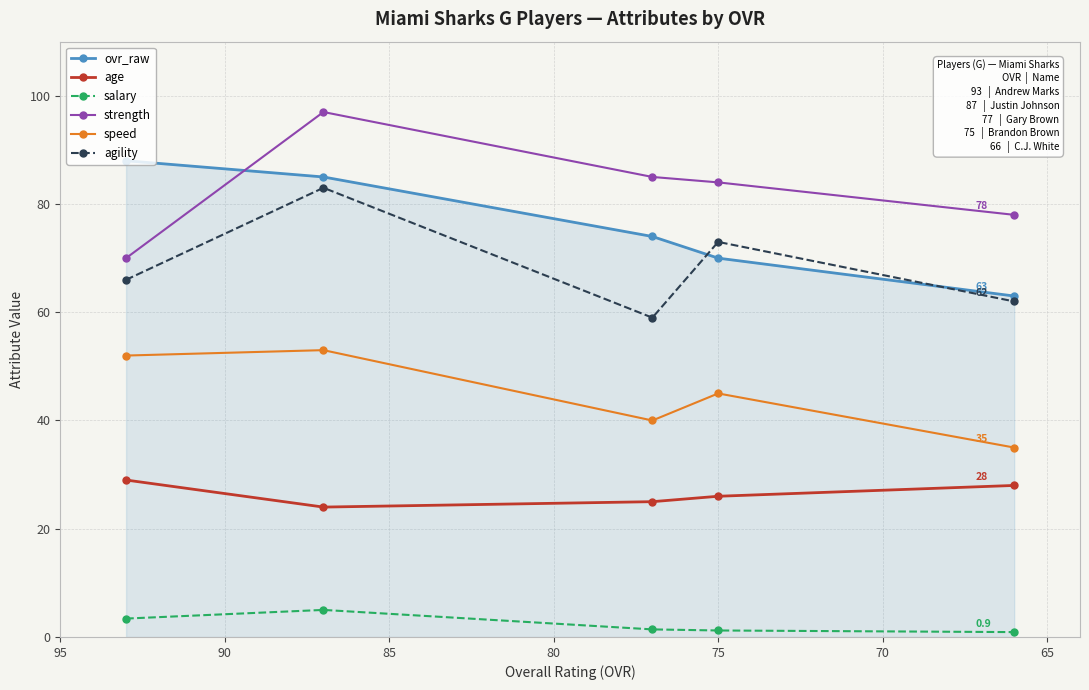

Between 80 and 70, which is larger?

70